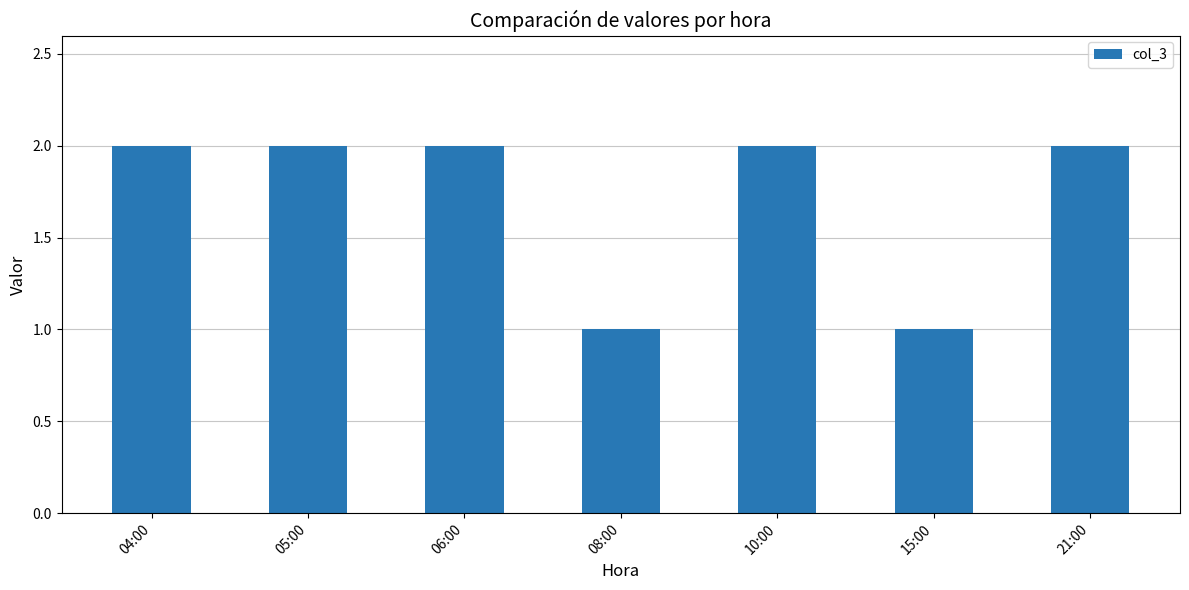

Does the chart contain any negative values?

No